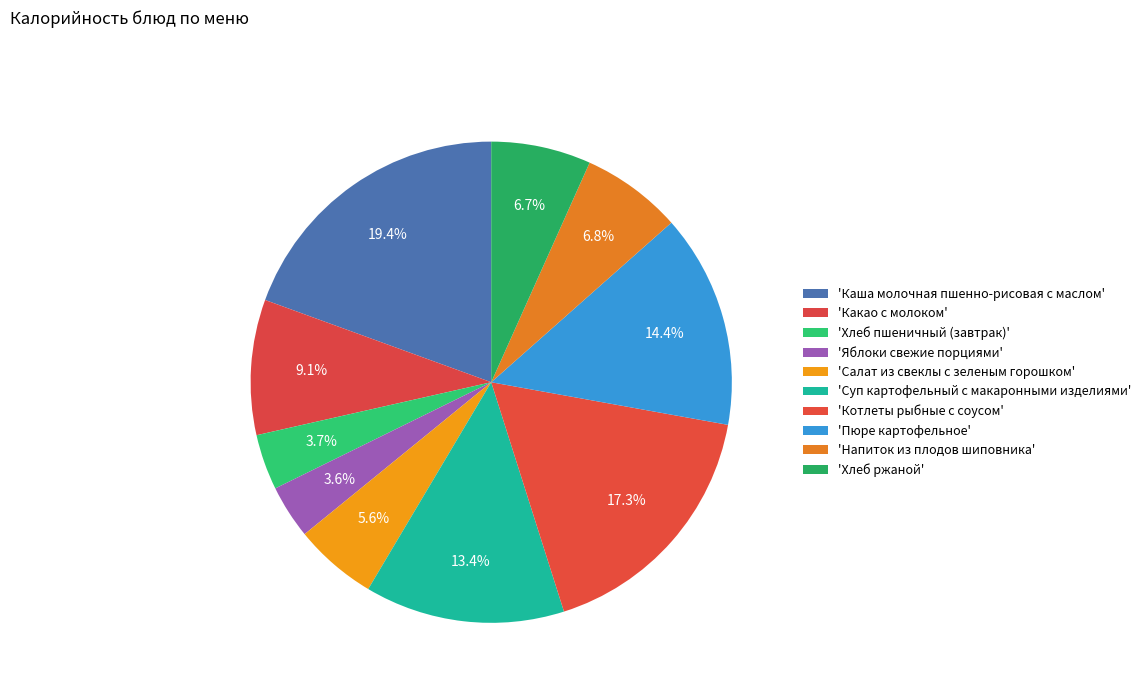

Which slice is the smallest?

Яблоки свежие порциями